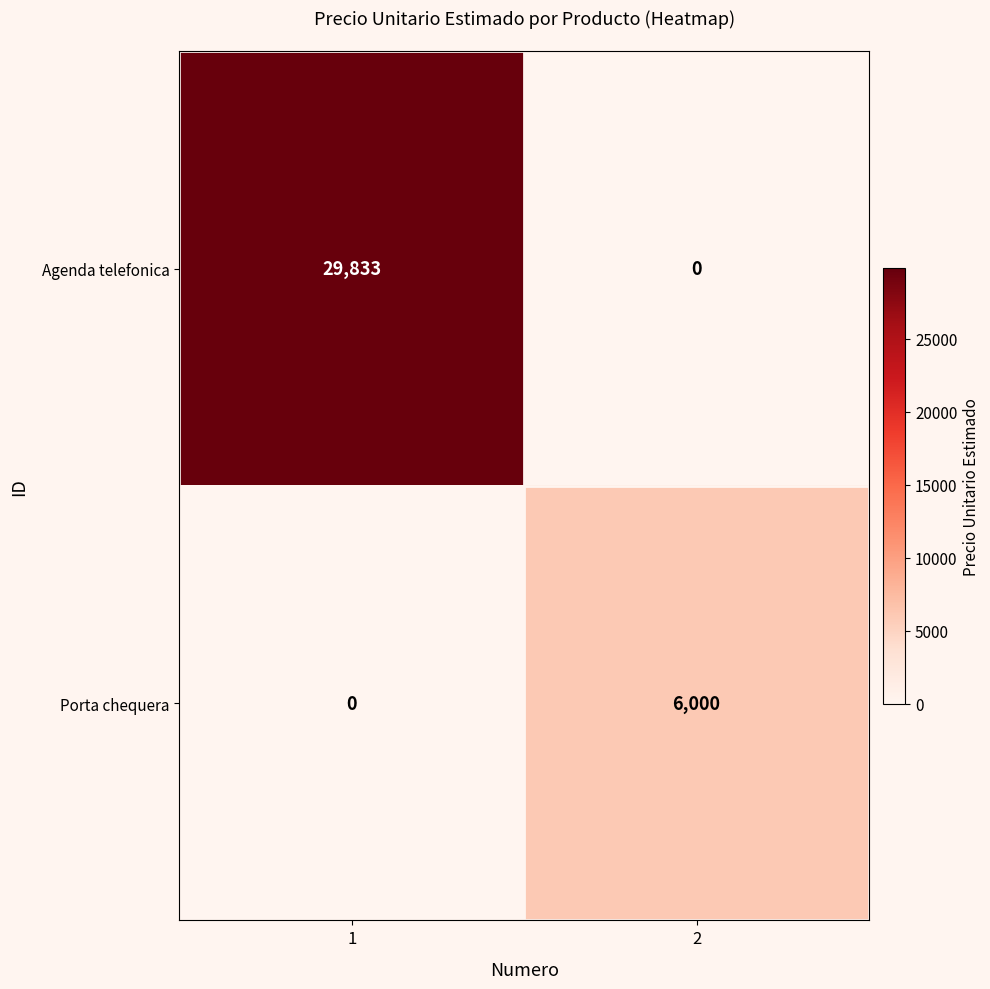

At which category is the sum across all series the highest?

1